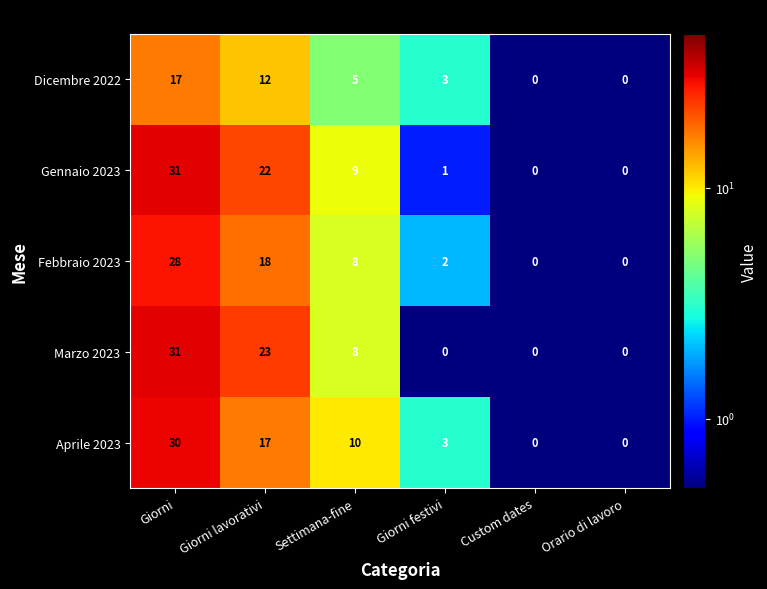

What is the sum of all Febbraio 2023 values?

56